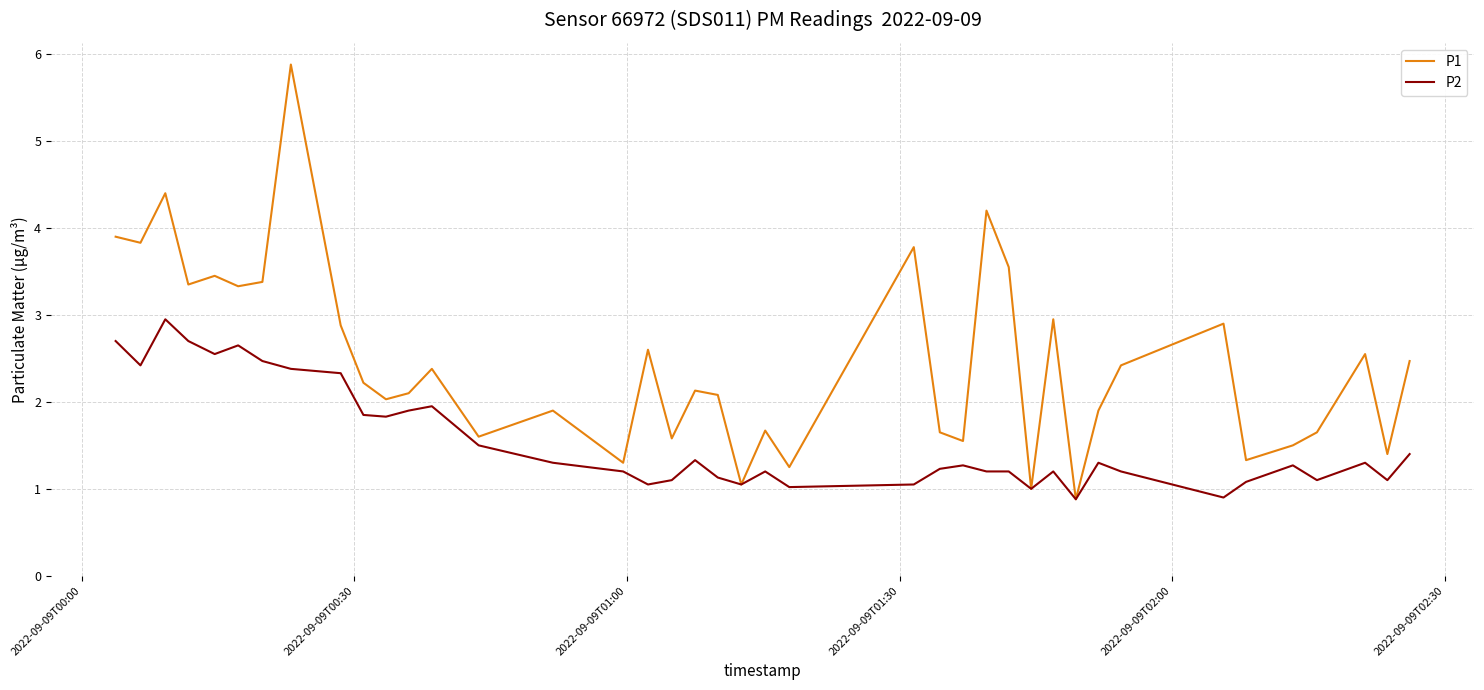

What is the maximum value for P1?

5.9